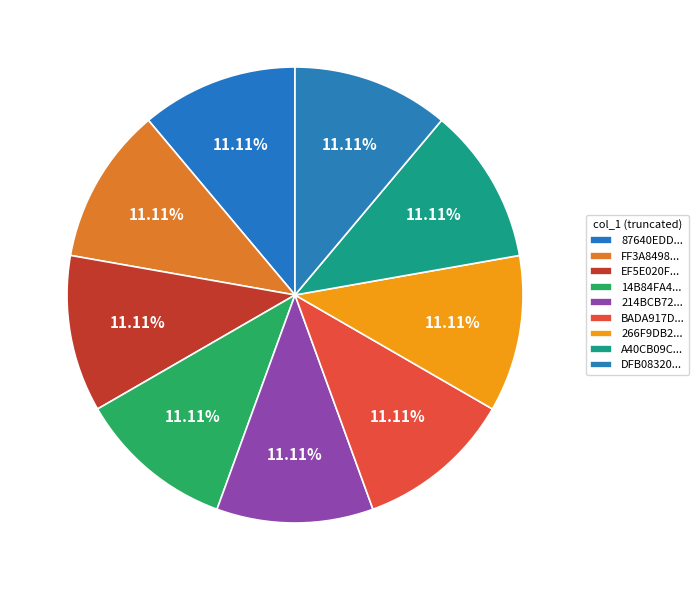

Count the number of slices in the pie.

9